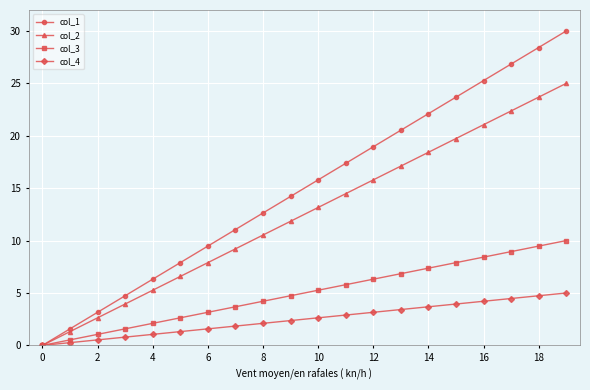

What is the maximum value shown in the chart?

30.0